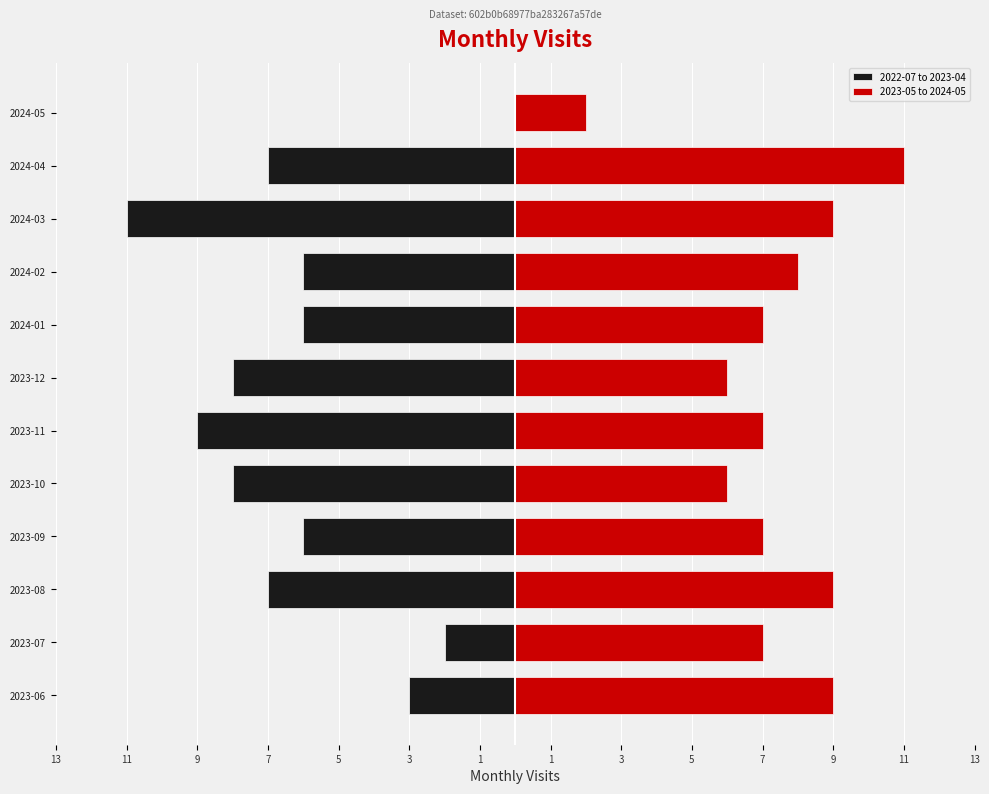

What are all the series names shown in the legend?

2022-07 to 2023-04, 2023-05 to 2024-05